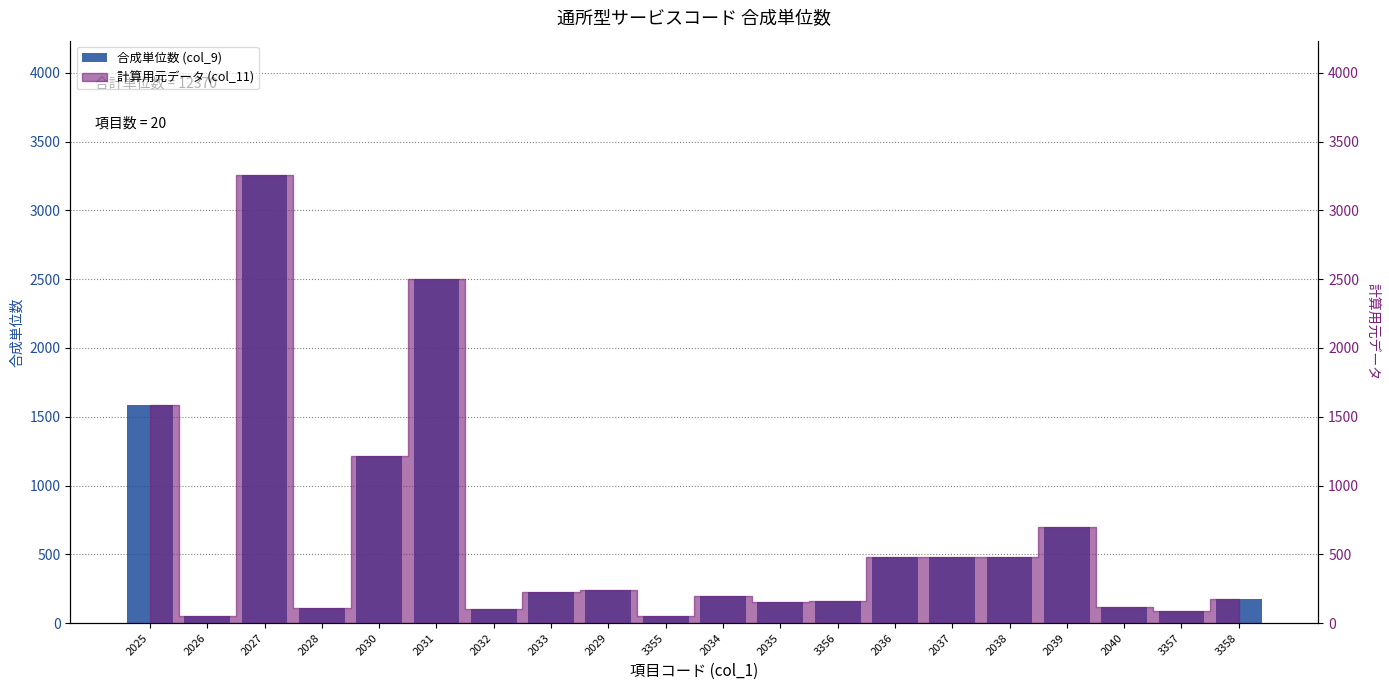

What is the smallest value displayed?

50